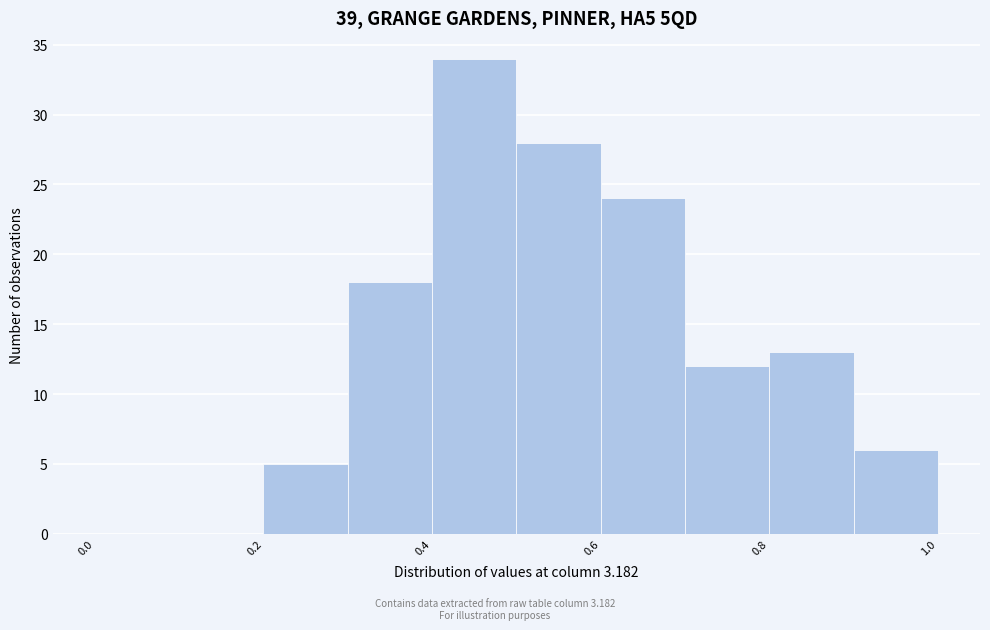

Which range on the x-axis has the tallest bar?

0.4 to 0.5